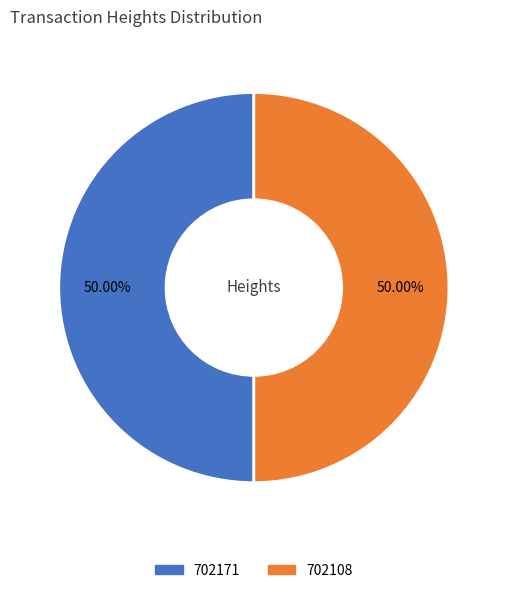

True or false: 702108 accounts for 59% of the total.

False